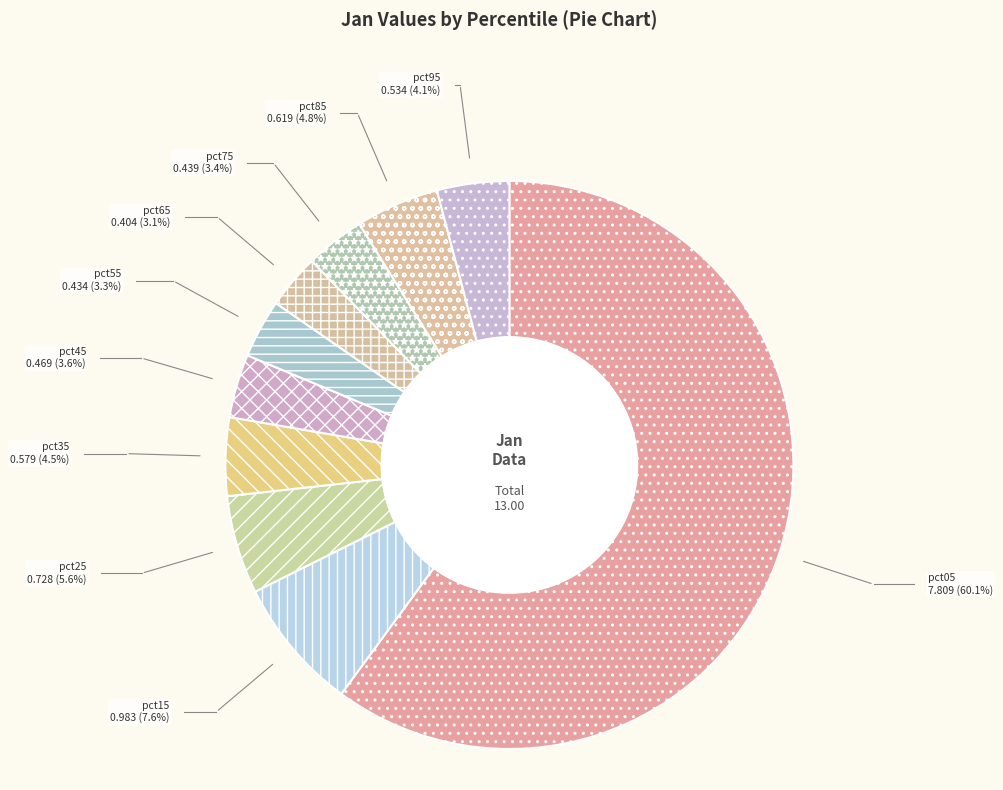

Combined, do pct95 and pct15 account for over 50%?

No